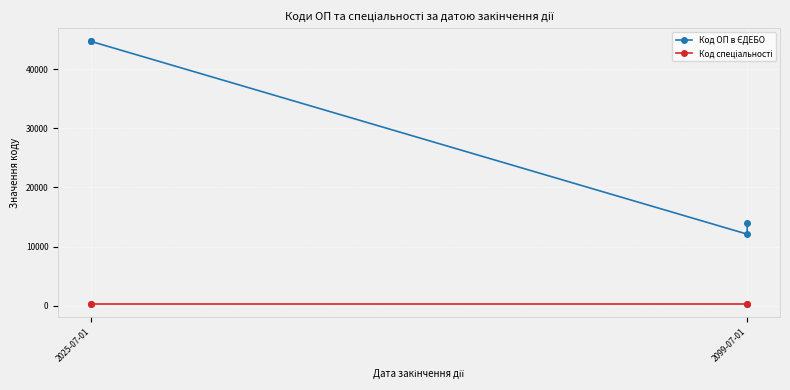

Which label corresponds to the smallest value in the chart?

2025-07-01